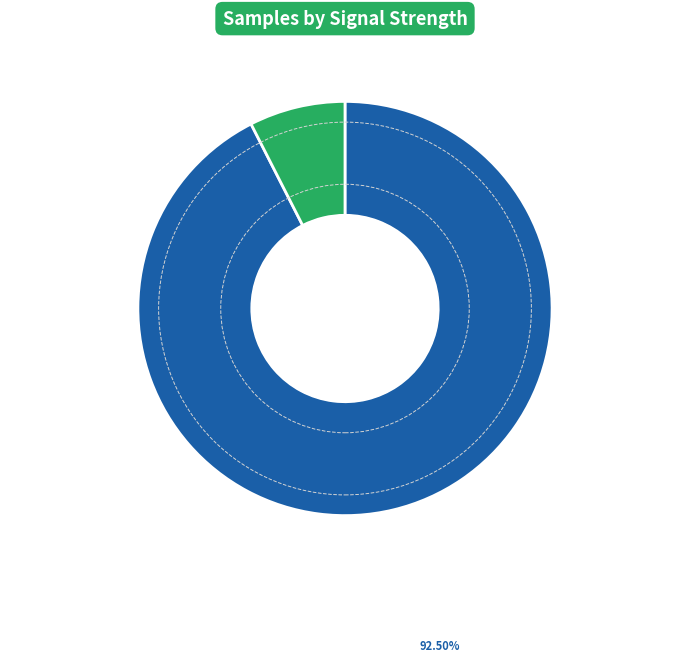

Does any single category account for the majority?

Yes